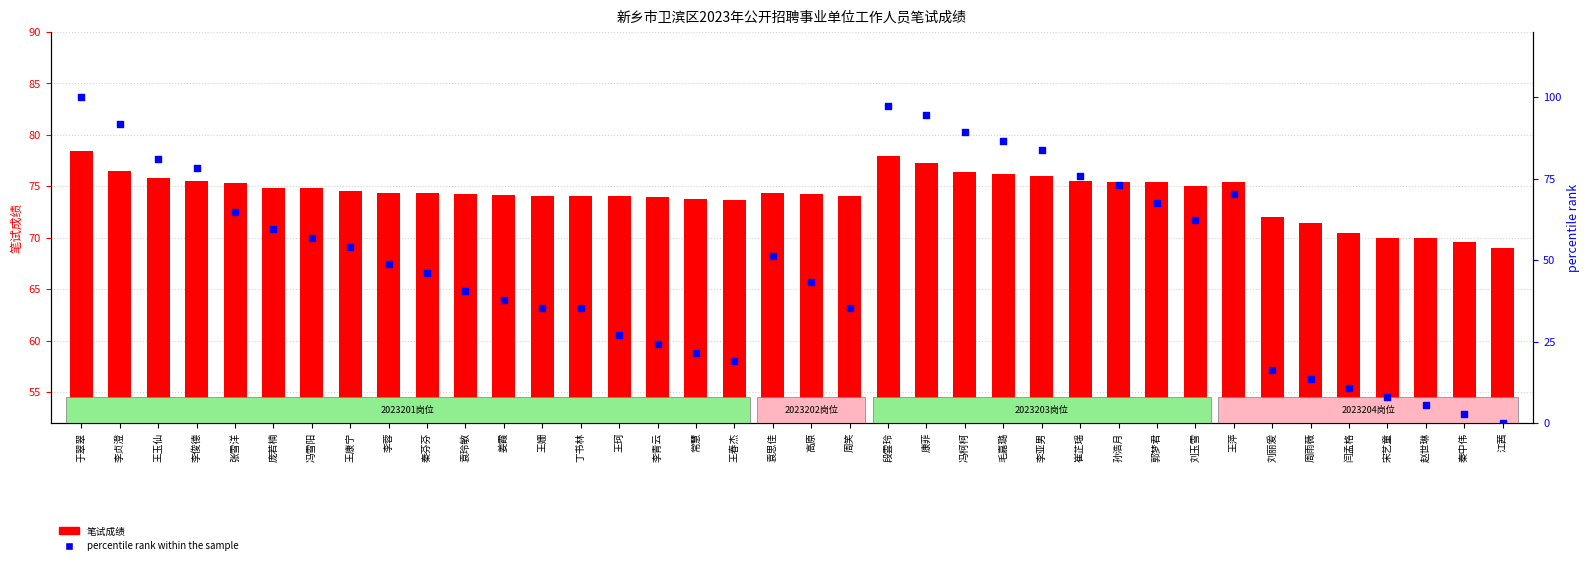

Which series has the widest spread of Y values?

percentile rank within the sample